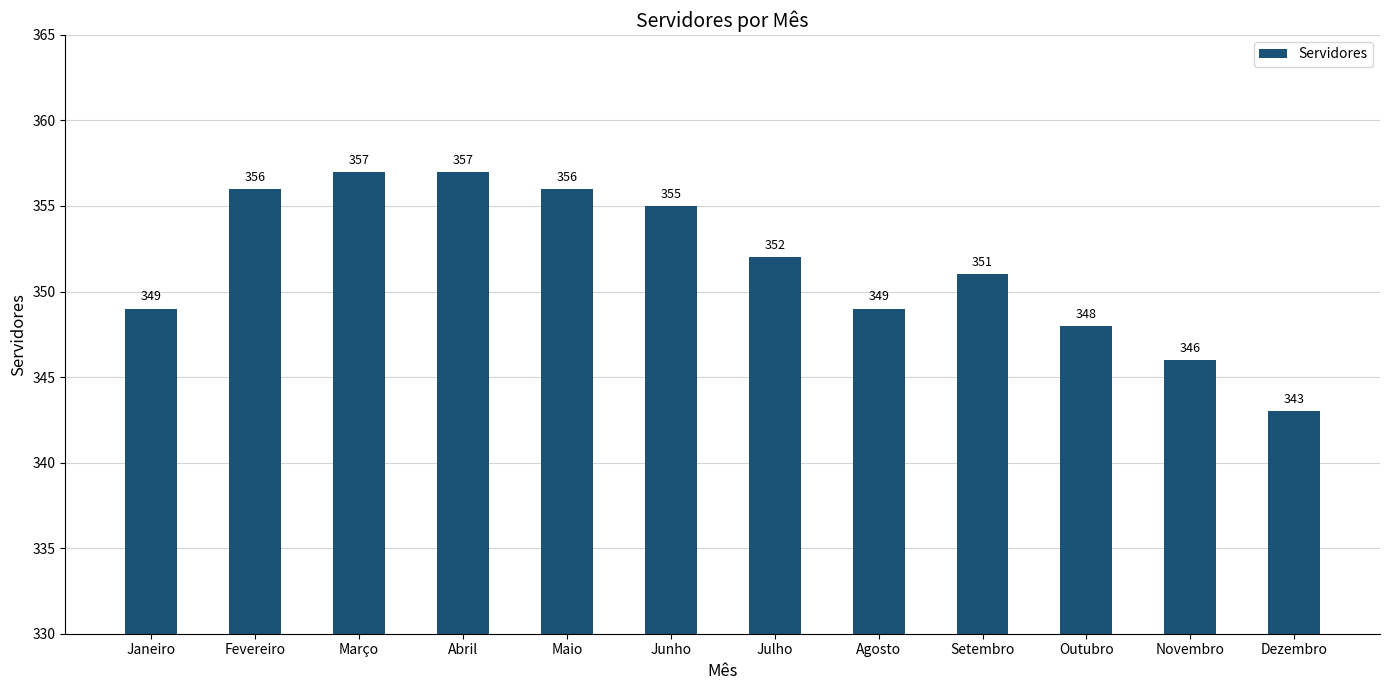

Are the bars horizontal?

No